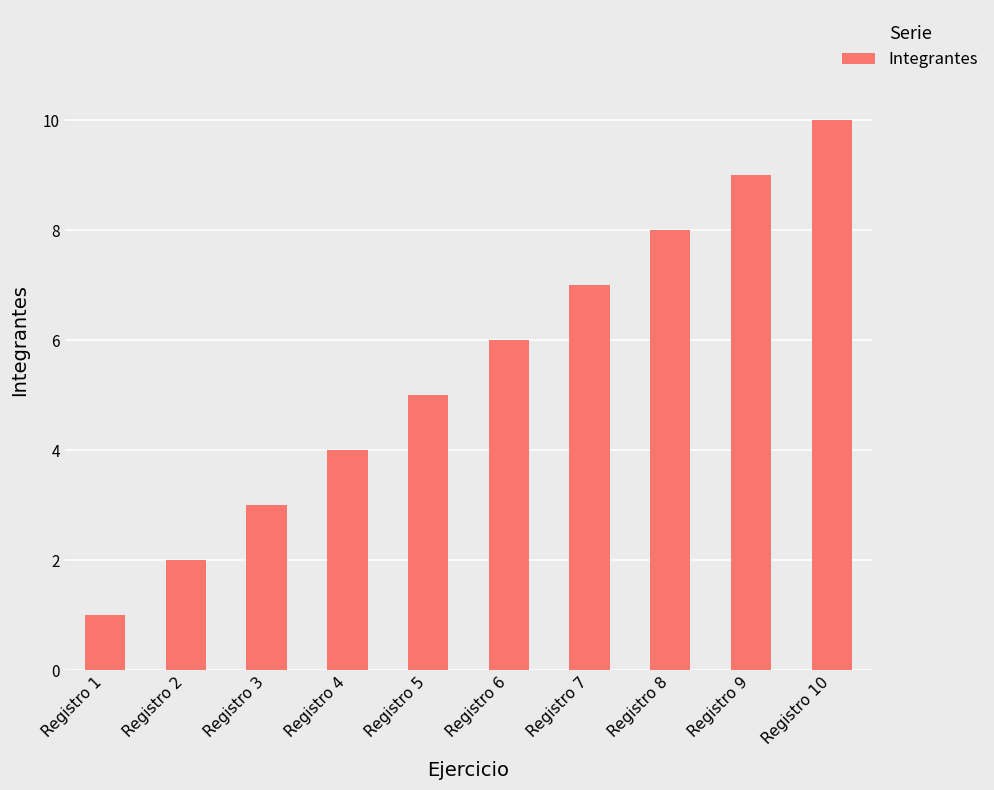

What is the approximate value at Registro 4?

4